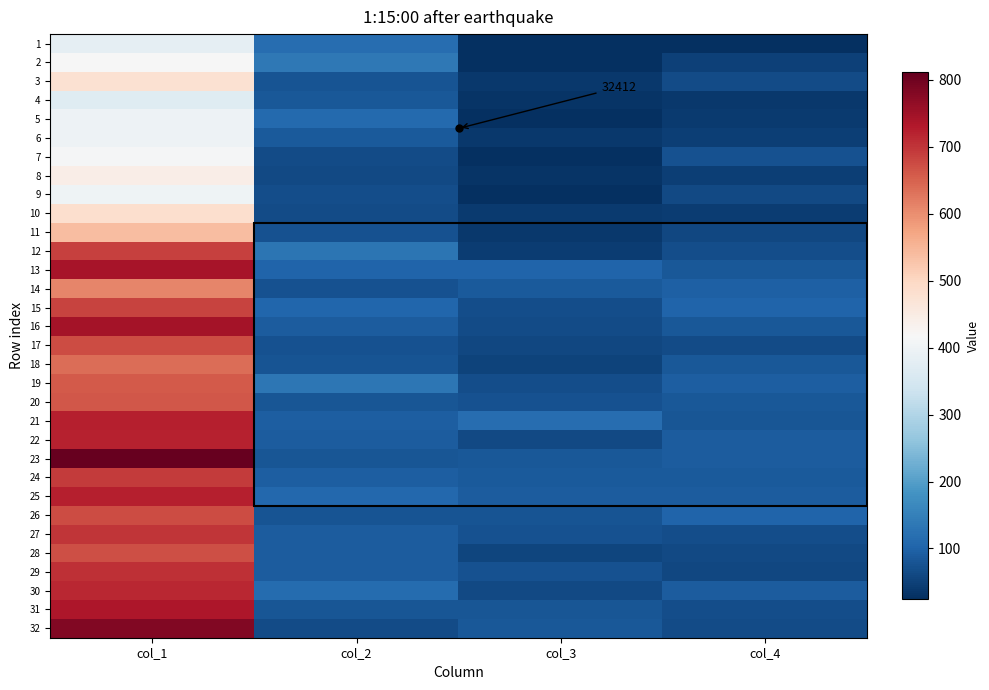

What is the total value across all series at col_2?

2894